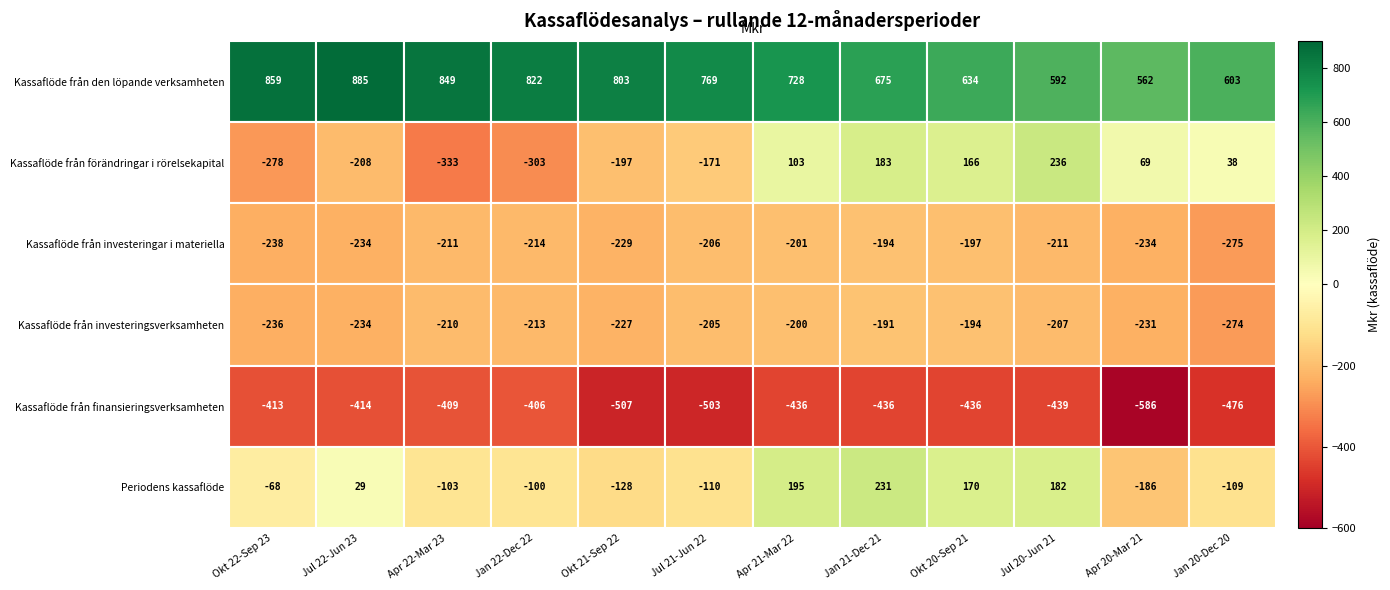

Reading left to right, transcribe all the data shown in this chart.

Kassaflöde från den löpande verksamheten: 859	885	849	822	803	769	728	675	634	592	562	603
Kassaflöde från förändringar i rörelsekapital: -278	-208	-333	-303	-197	-171	103	183	166	236	69	38
Kassaflöde från investeringar i materiella: -238	-234	-211	-214	-229	-206	-201	-194	-197	-211	-234	-275
Kassaflöde från investeringsverksamheten: -236	-234	-210	-213	-227	-205	-200	-191	-194	-207	-231	-274
Kassaflöde från finansieringsverksamheten: -413	-414	-409	-406	-507	-503	-436	-436	-436	-439	-586	-476
Periodens kassaflöde: -68	29	-103	-100	-128	-110	195	231	170	182	-186	-109